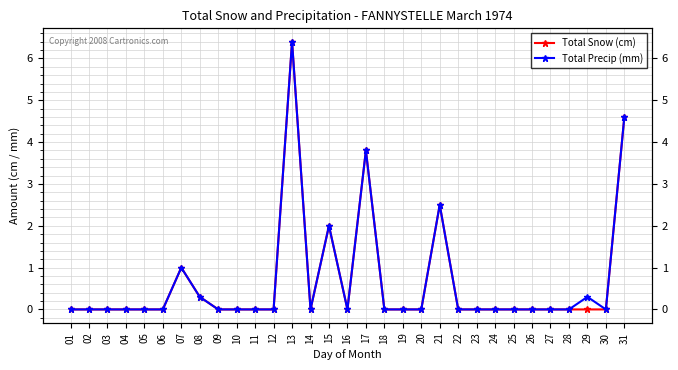

Which series has the widest spread of values?

Total Snow (cm)